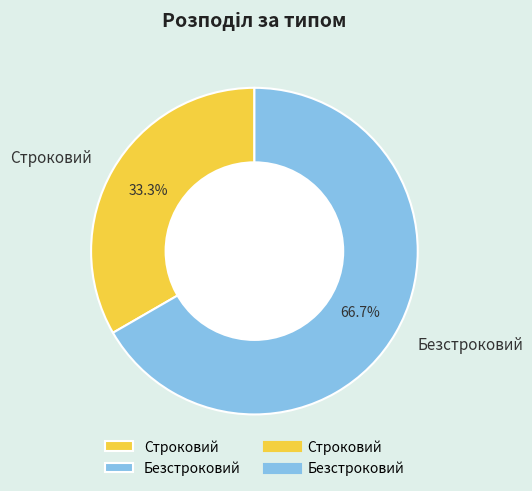

Do Строковий and Безстроковий together represent more than half of the pie?

Yes